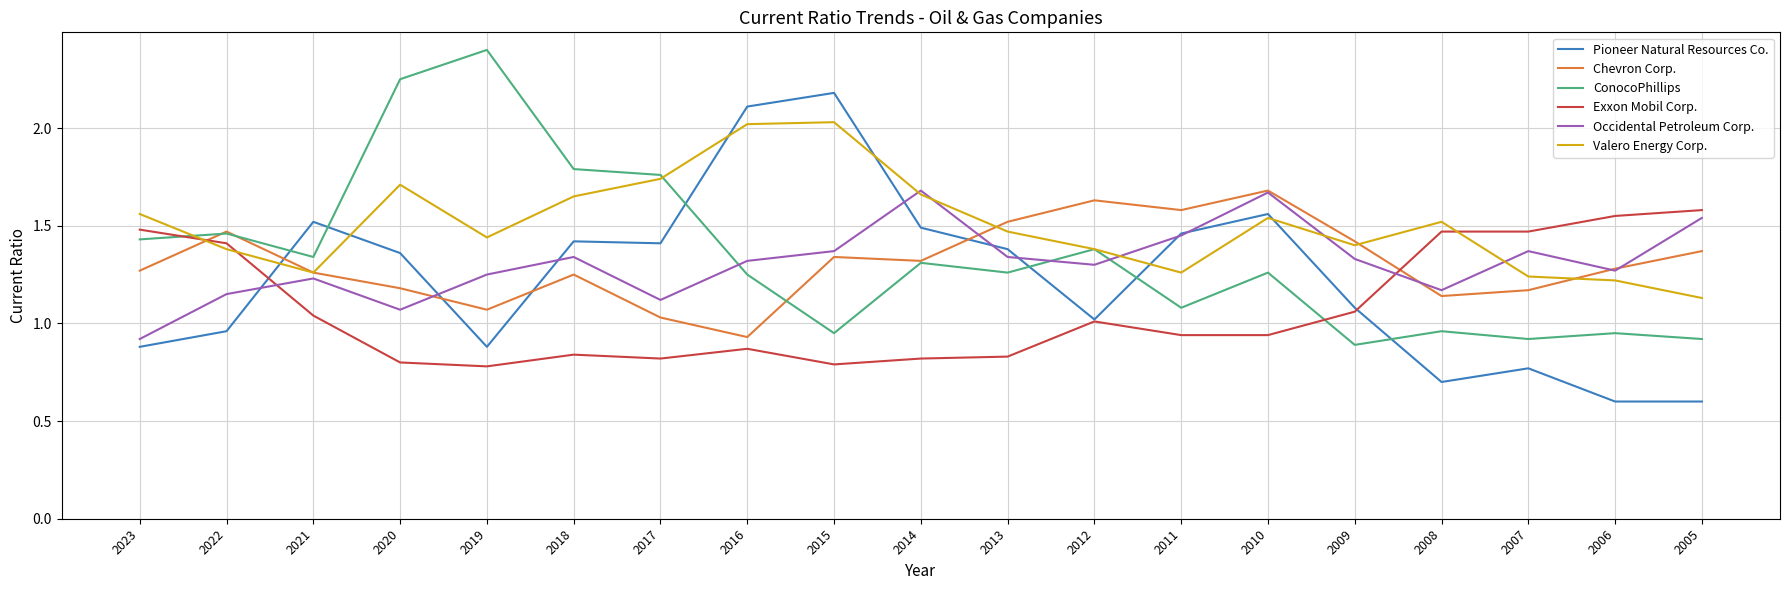

Which series has the largest range (max minus min)?

Pioneer Natural Resources Co.